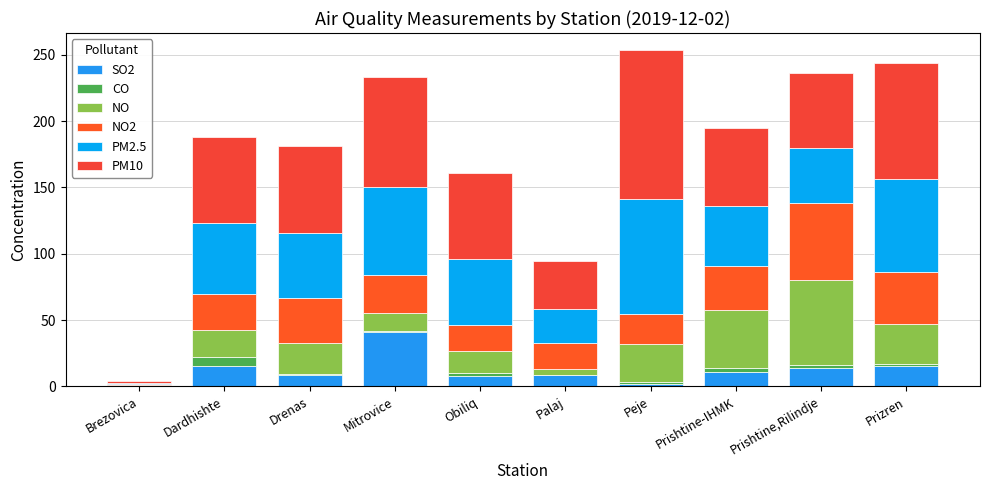

Which series has the largest total across all categories?

PM10